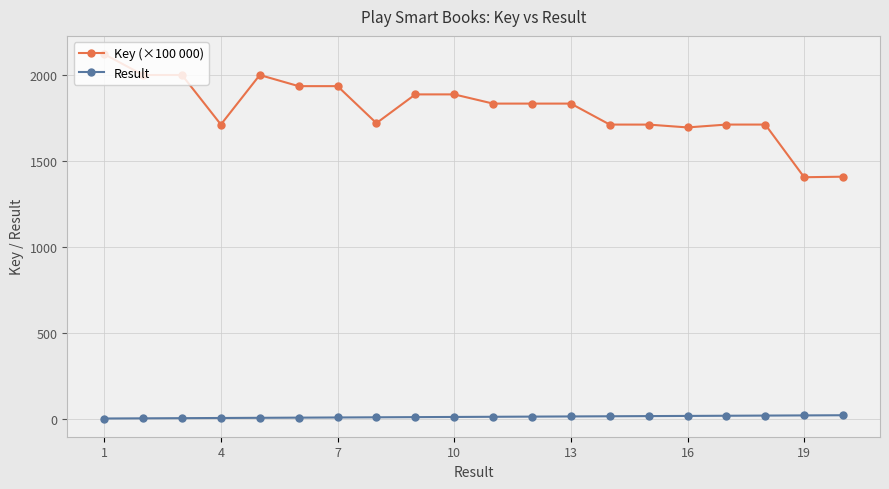

At how many categories does at least one series exceed 163?

20